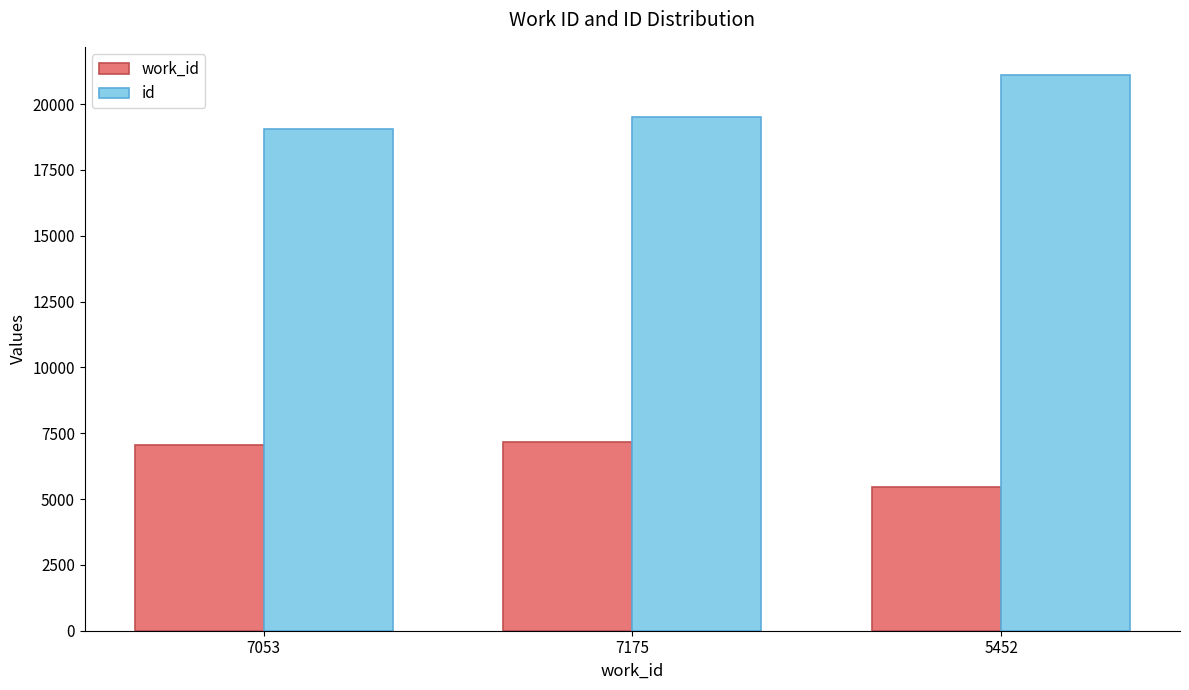

List the labels in order of id value, smallest first.

7053, 7175, 5452